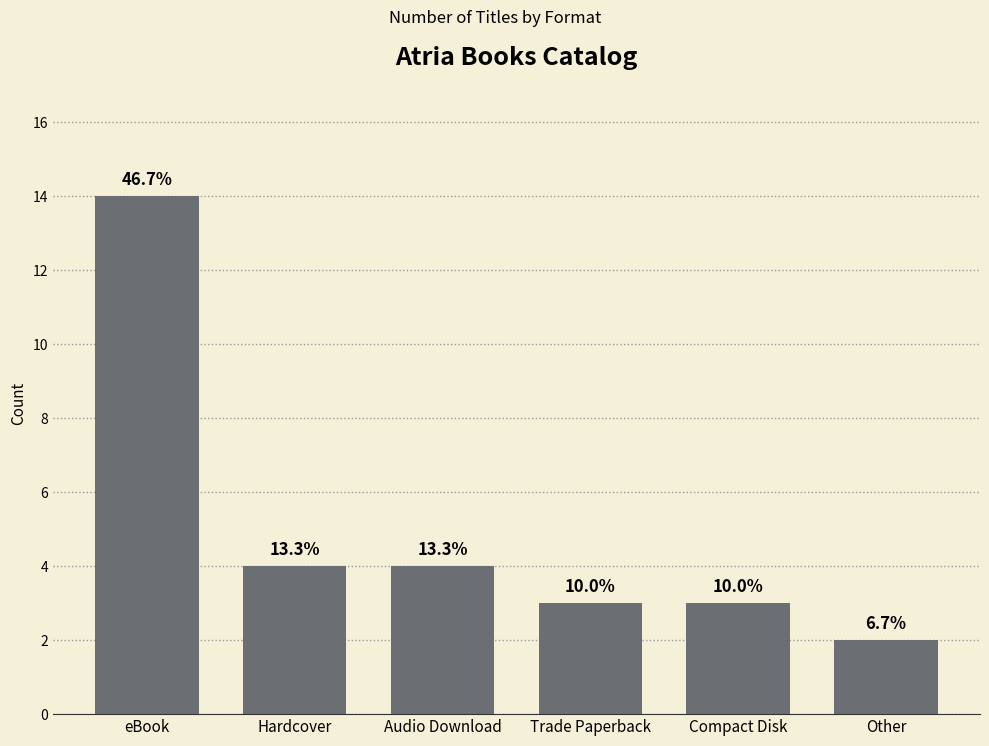

What is the label of the 1st bar from the left?

eBook